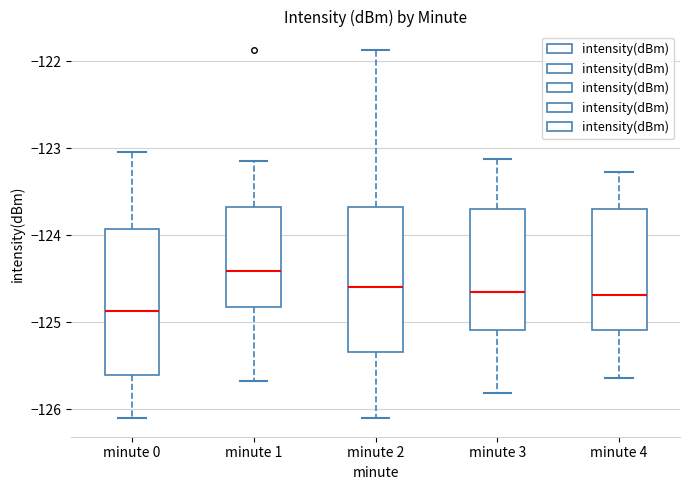

Where does the lower whisker of the box for minute 0 end on the y-axis? The values are not printed on the chart, so give them approximately, as read against the axis.

-126.1